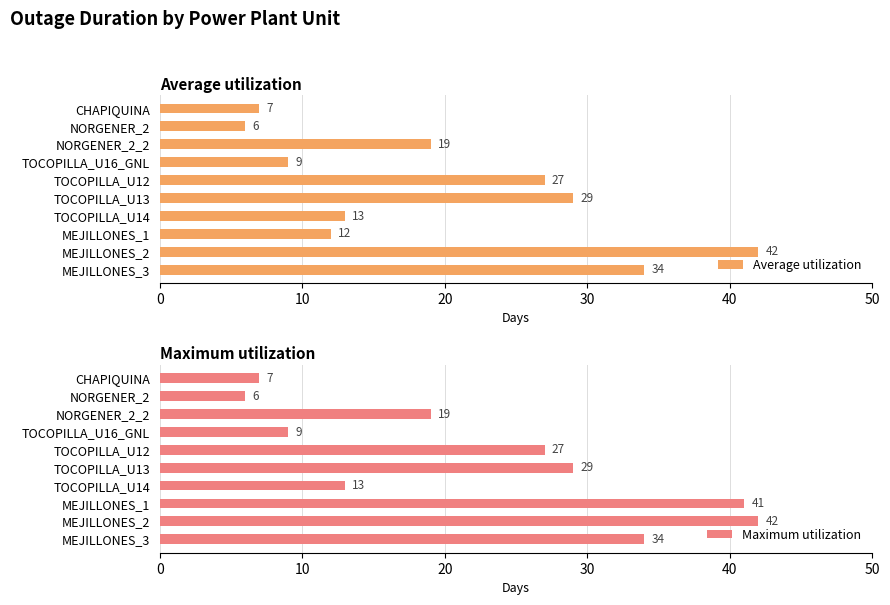

Count the number of data series in this chart.

2